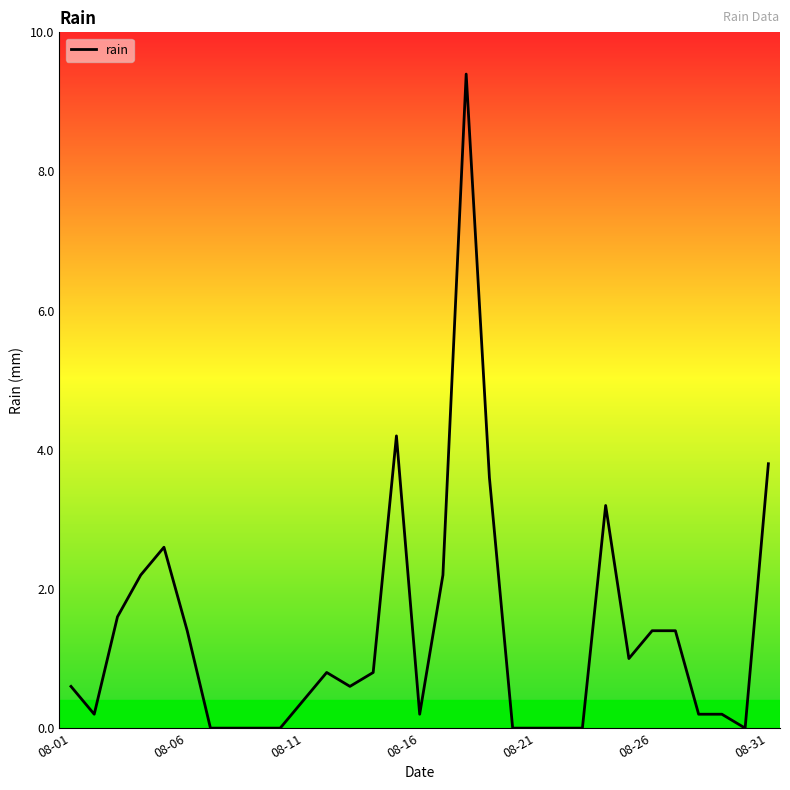

What is the maximum value shown in the chart?

9.4